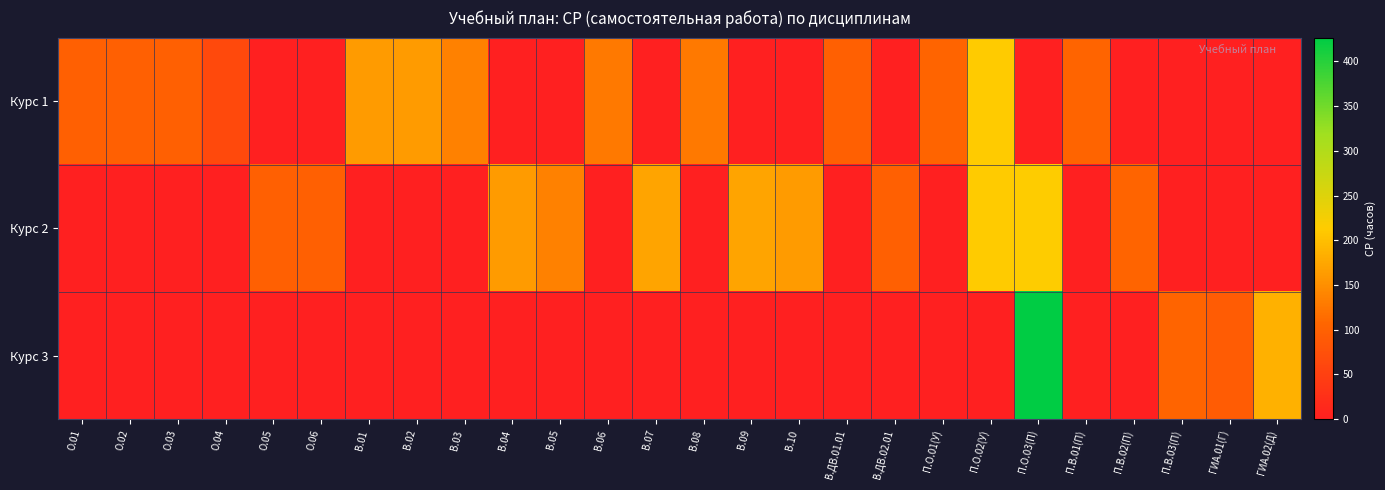

What is the difference between the highest and lowest values at О.01?

99.7